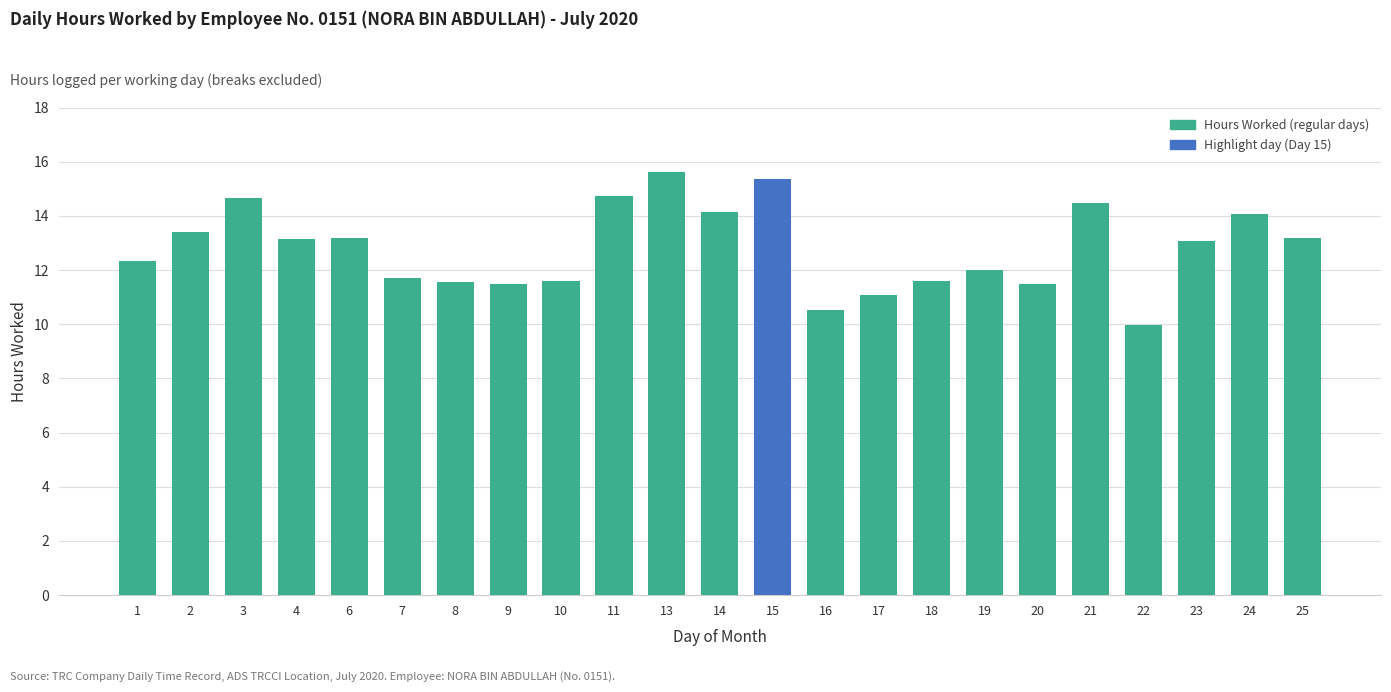

What is the difference between the second highest and minimum values?

5.4